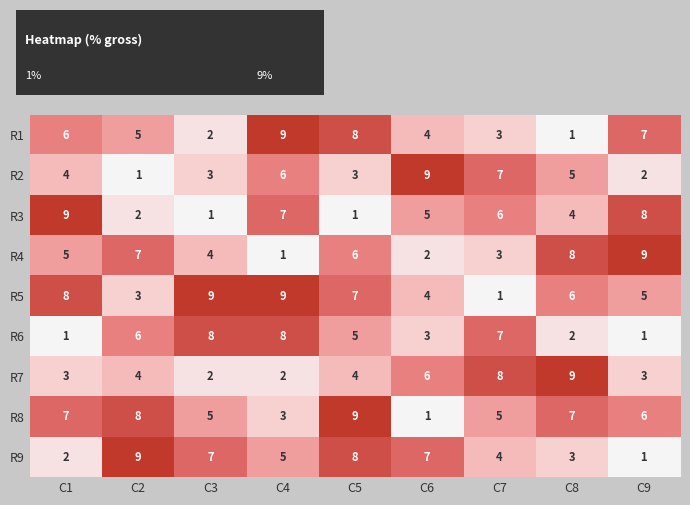

At which label does R5 first exceed 6?

C1